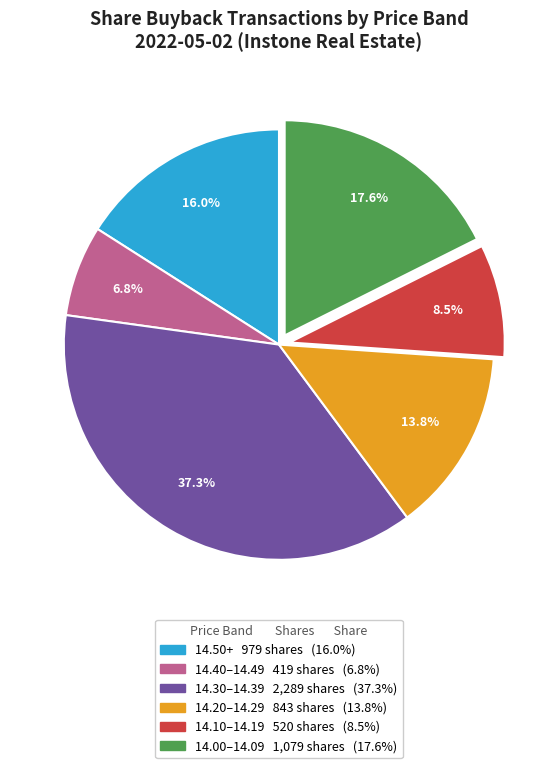

Is there a majority slice in this chart?

No